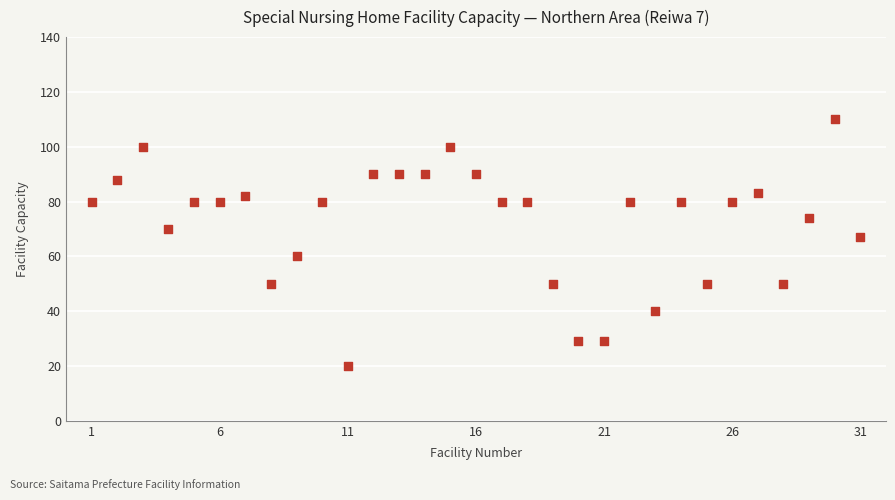

What is the range of X values (max minus min)?

30